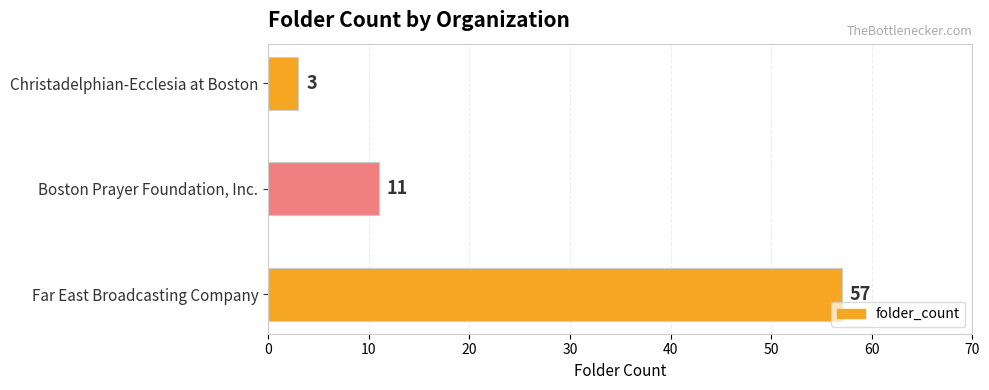

Rank the categories by value from lowest to highest.

Christadelphian-Ecclesia at Boston, Boston Prayer Foundation, Inc., Far East Broadcasting Company